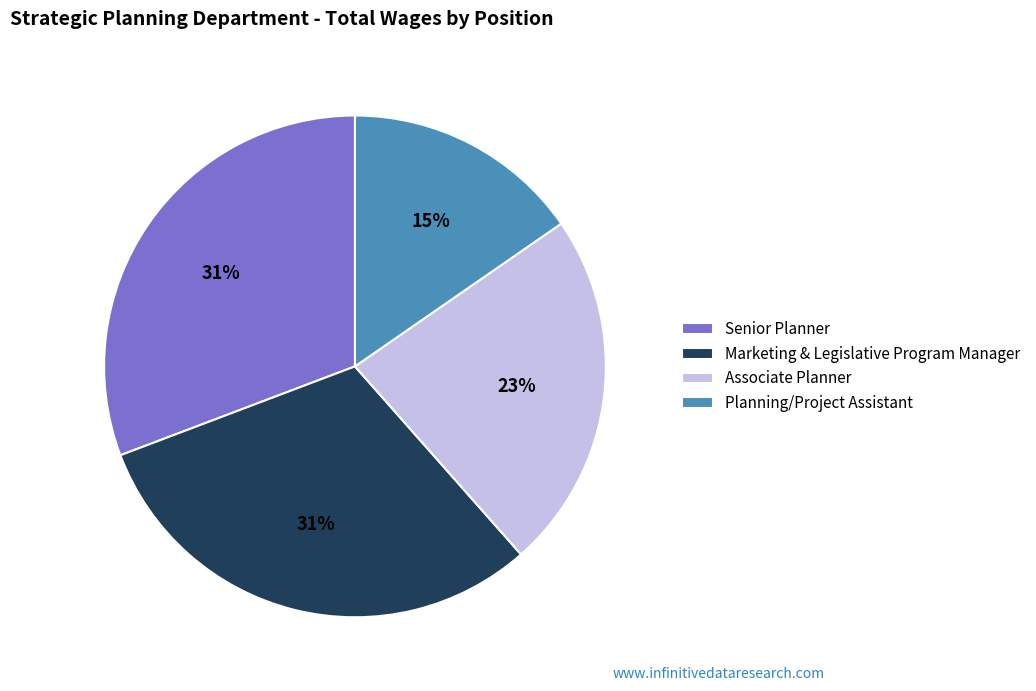

Between Planning/Project Assistant and Associate Planner, which is larger?

Associate Planner